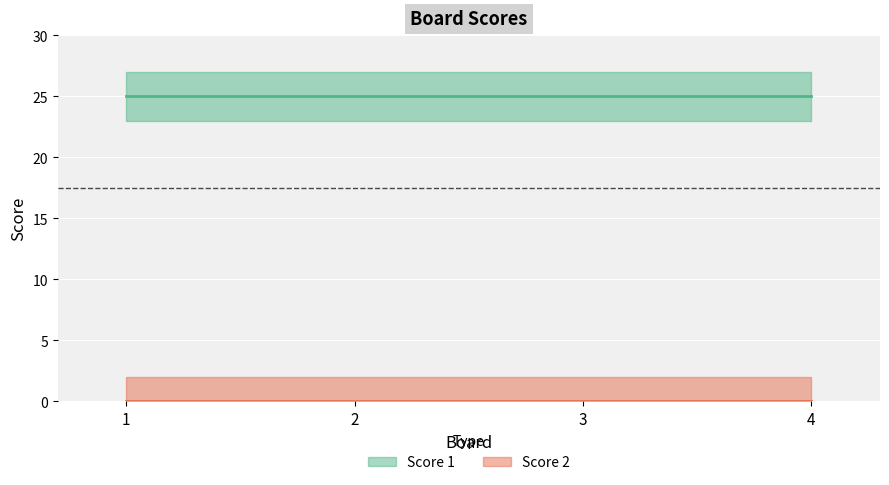

Which category has the highest value in the Score 2 series?

1